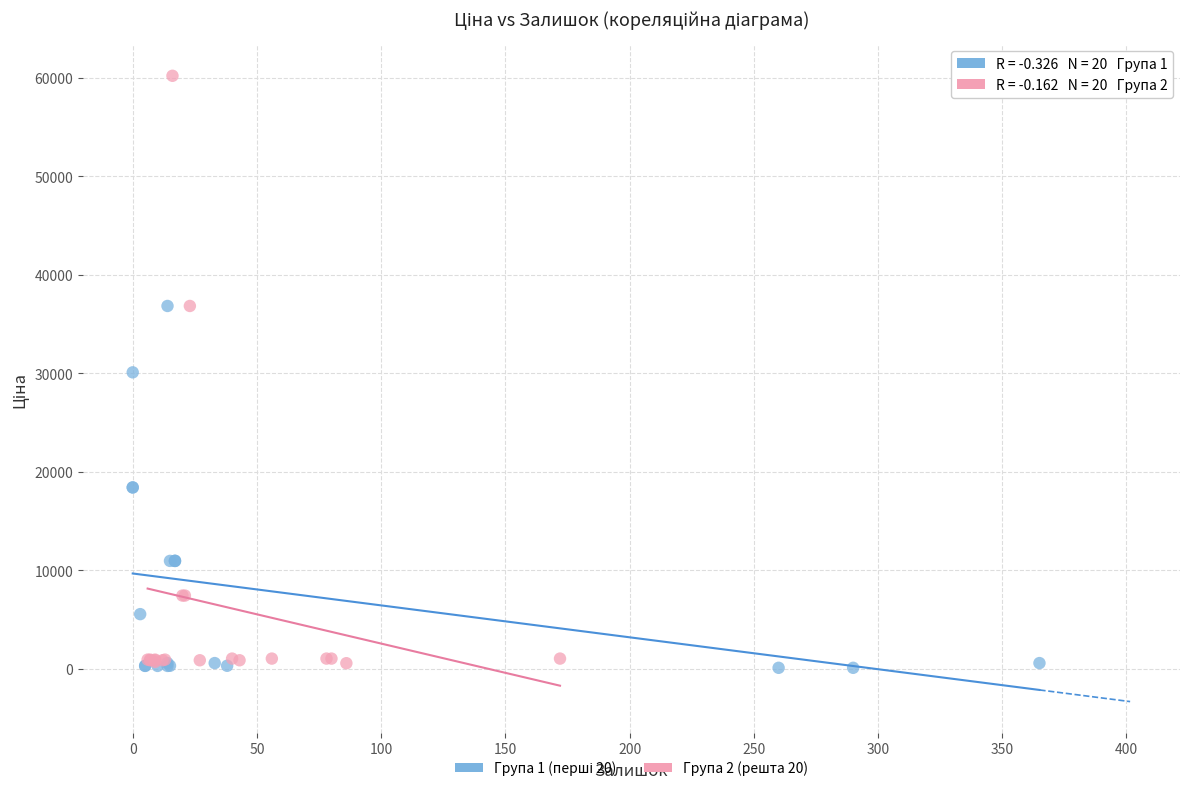

Which series has the widest spread of Y values?

Група 2 (решта 20)